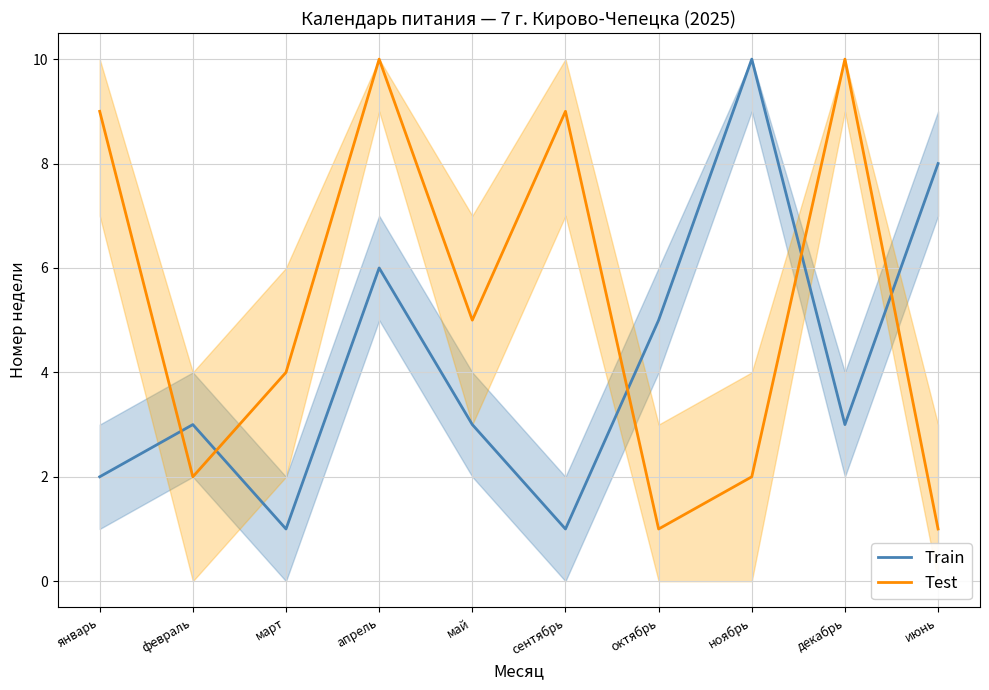

What is the average value of the Train series?

4